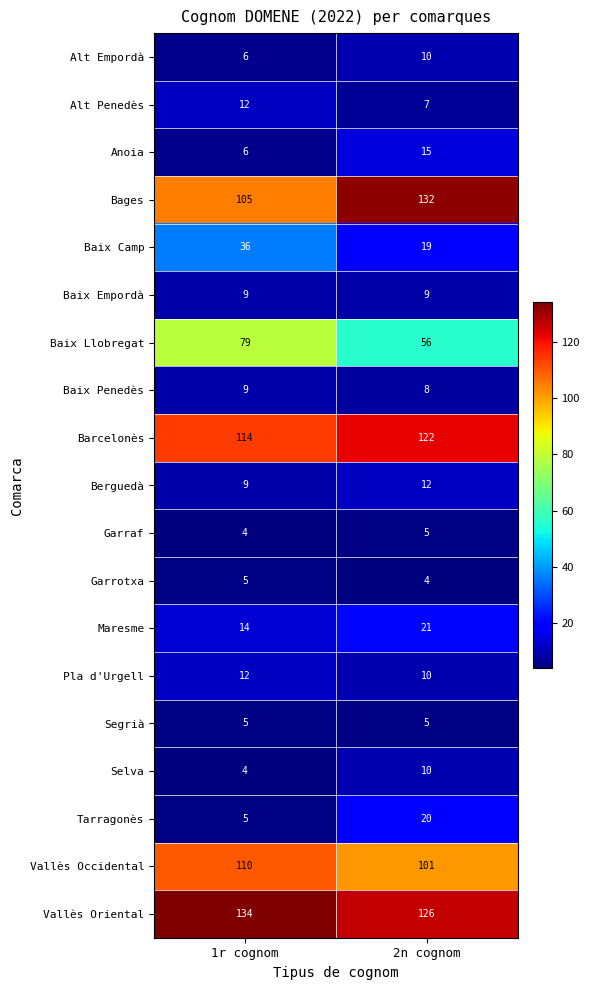

At which label is Tarragonès closest to 12?

1r cognom